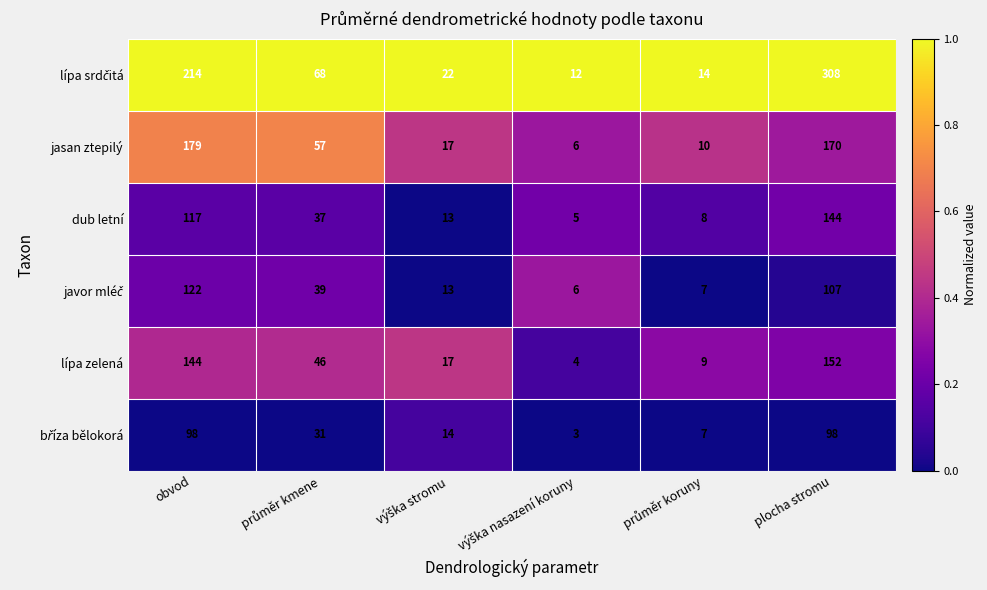

At which category is the sum across all series the highest?

plocha stromu